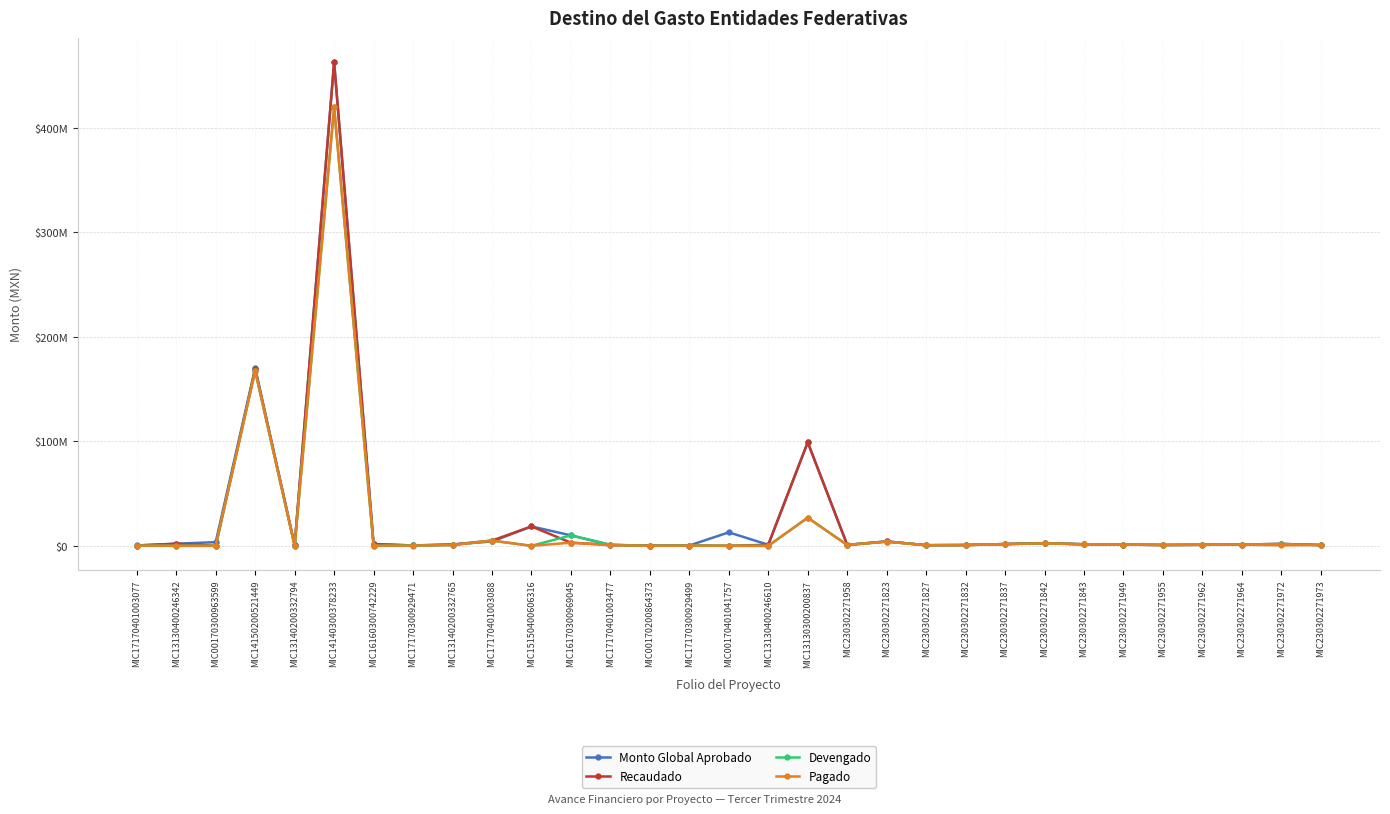

Is the value of Pagado at MIC230302271823 greater than the value of Devengado at MIC17170300929471?

Yes